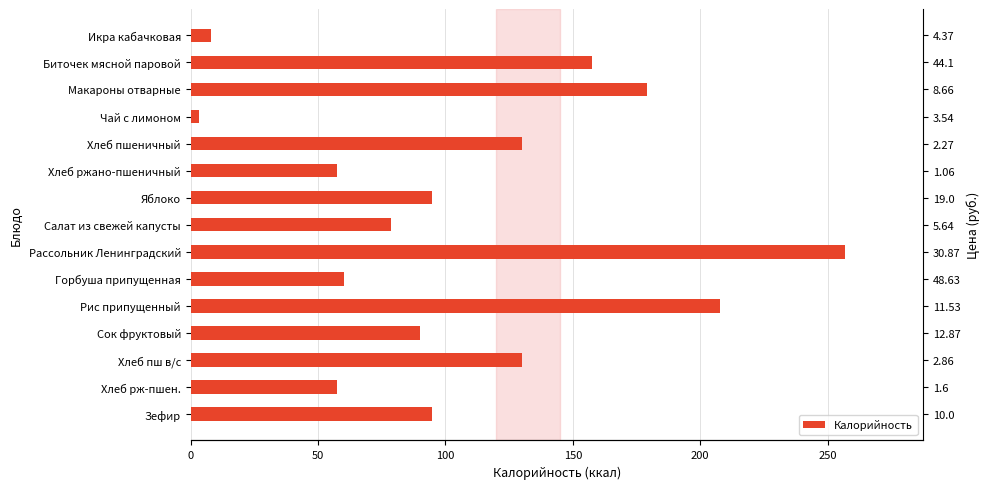

The chart shows a value of 130.0 at Хлеб пш в/с. True or false?

True